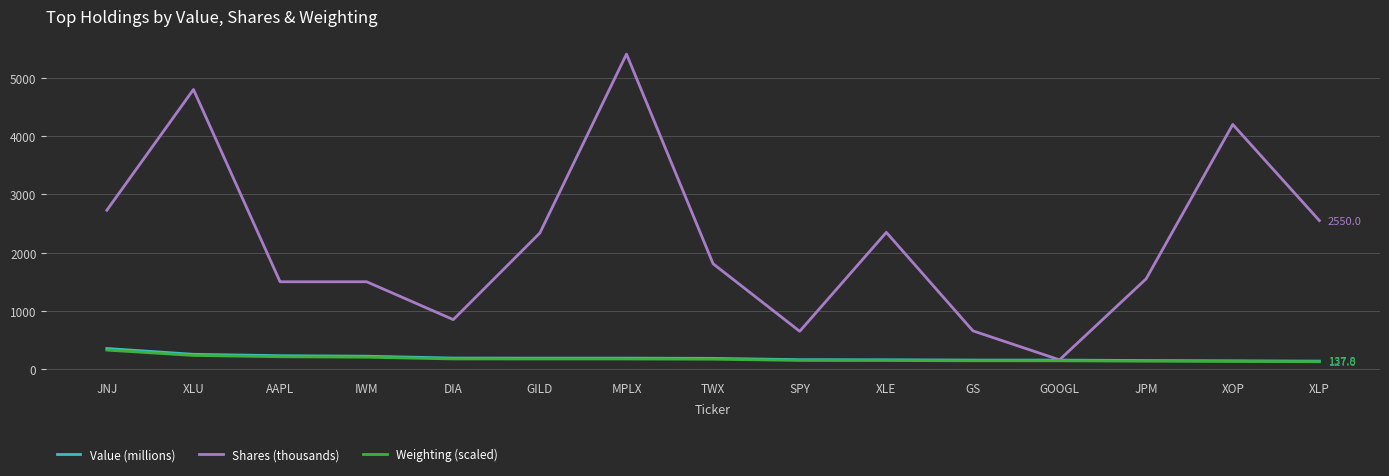

Which series has the widest spread of values?

Shares (thousands)